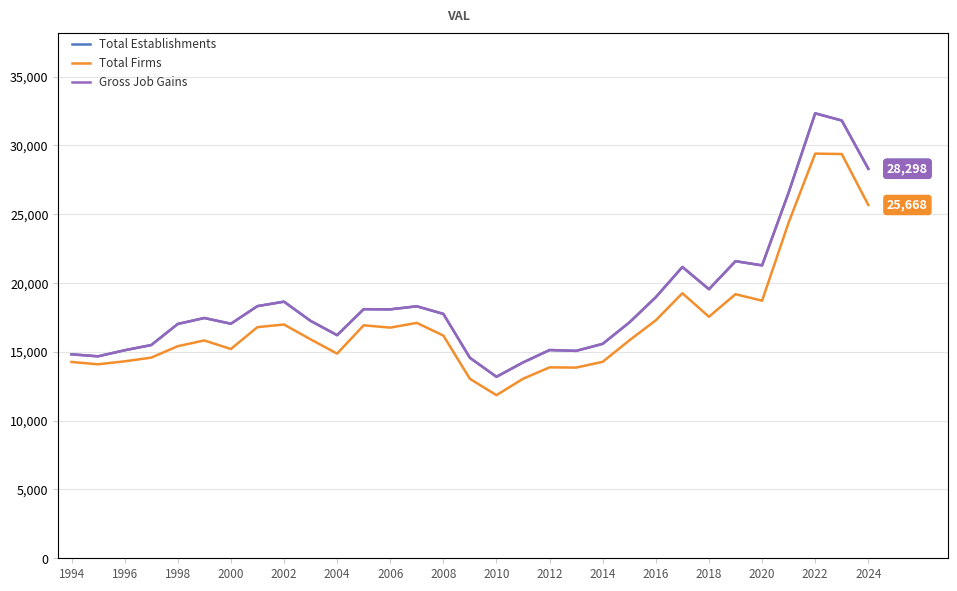

Is this an area chart (filled region under the line)?

No